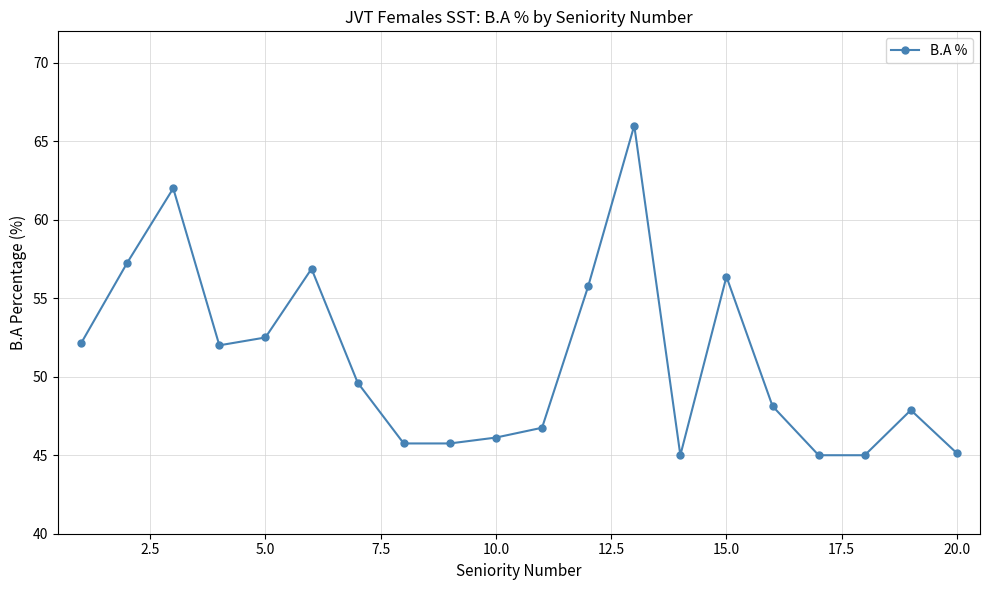

True or false: the data has more than 1 interior local peaks.

True